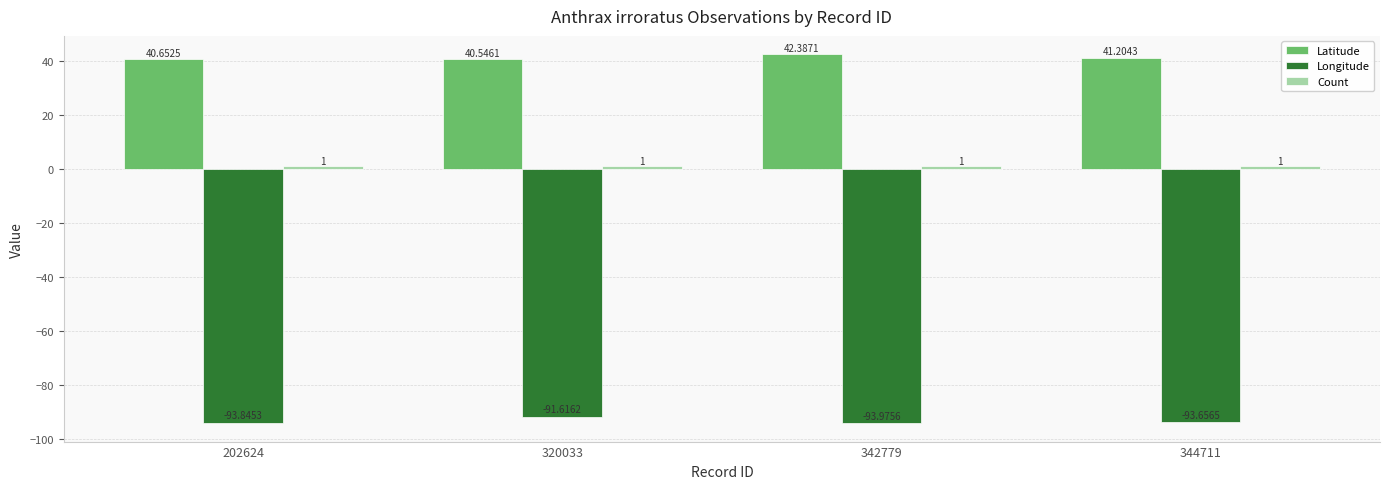

Which series has the largest total across all categories?

Latitude